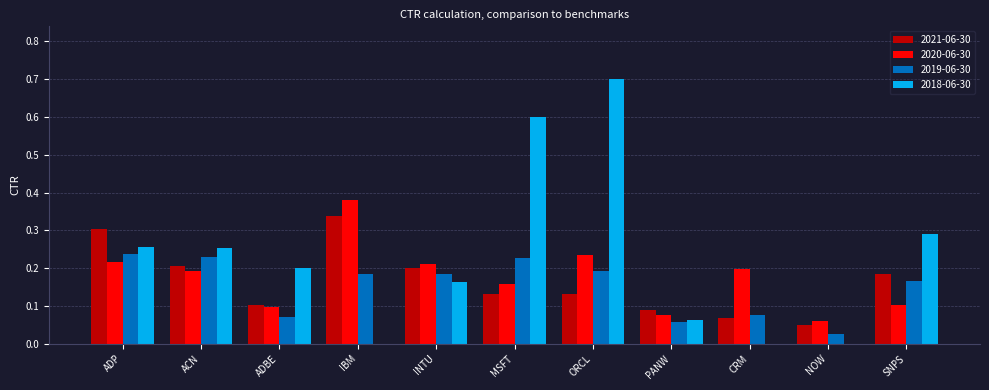

Which series has the largest total across all categories?

2018-06-30